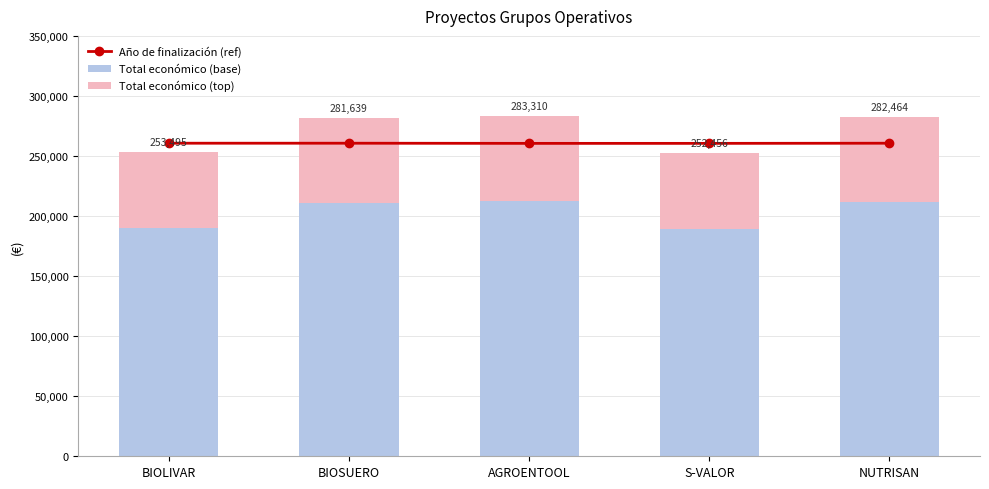

Reading right to left, transcribe all the data shown in this chart.

Año de finalización (ref): NUTRISAN=260645.2	S-VALOR=260516.4	AGROENTOOL=260516.4	BIOSUERO=260645.2	BIOLIVAR=260645.2
Total económico (base): NUTRISAN=211848.0	S-VALOR=189342.0	AGROENTOOL=212482.5	BIOSUERO=211229.2	BIOLIVAR=190121.2
Total económico (top): NUTRISAN=70616.0	S-VALOR=63114.0	AGROENTOOL=70827.5	BIOSUERO=70409.8	BIOLIVAR=63373.8